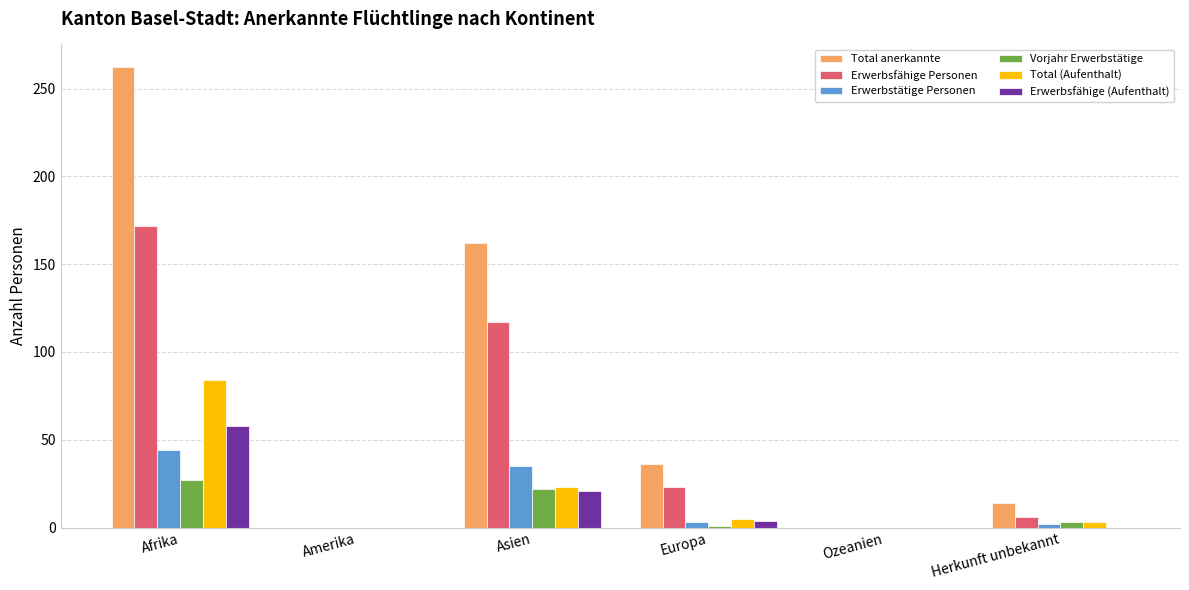

Does the chart contain stacked bars?

No